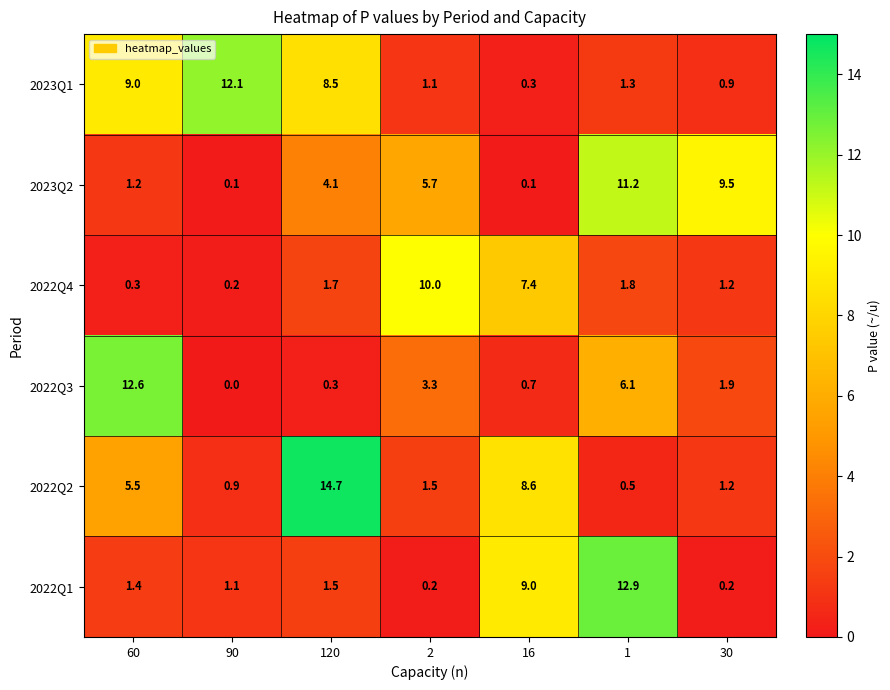

How many data points does each series have?

7